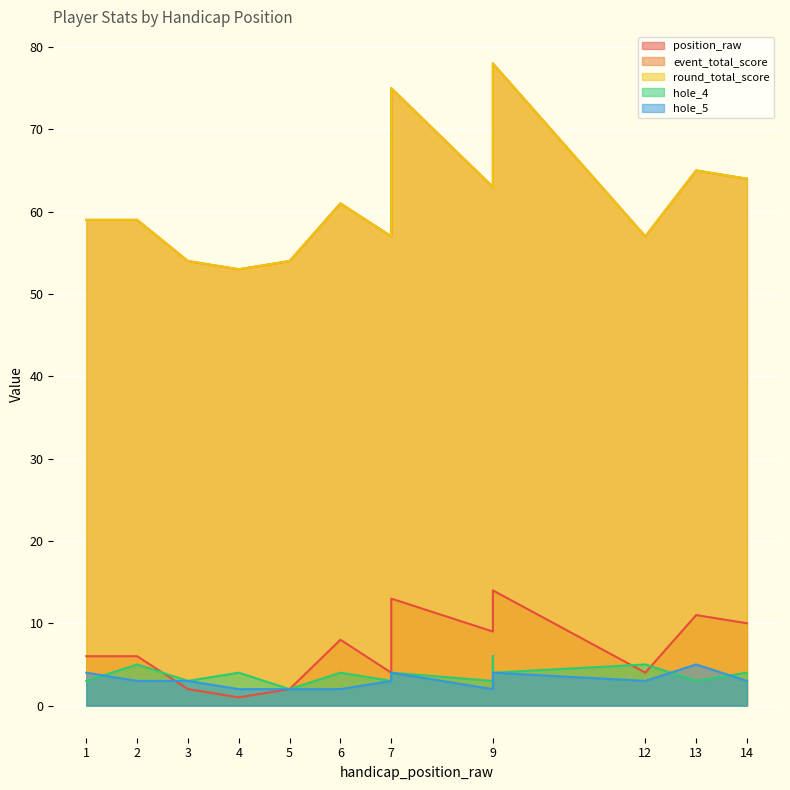

At which label does round_total_score reach its peak?

9